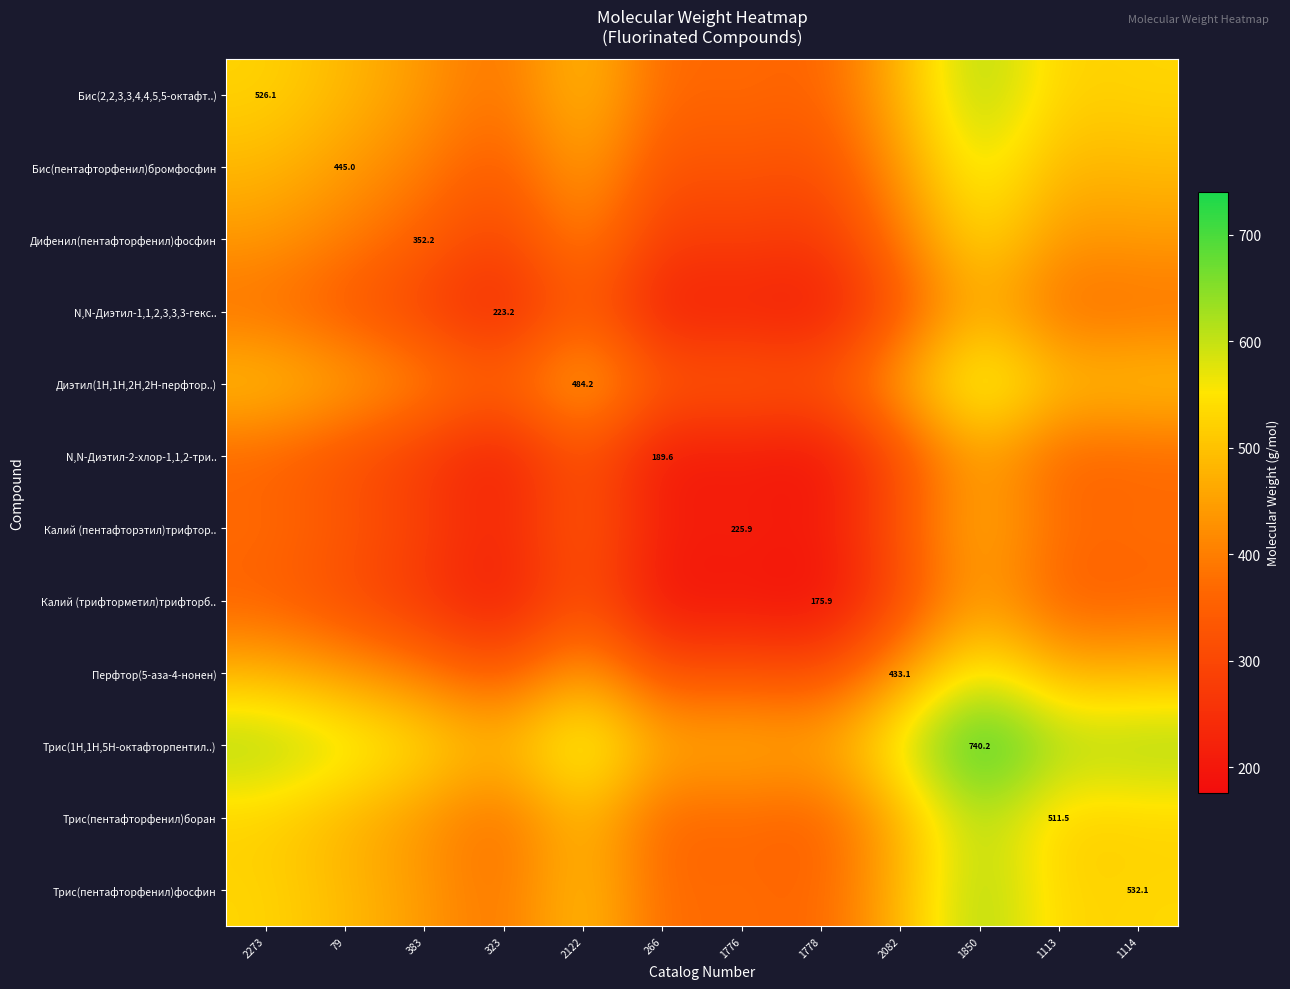

The value of Калий (пентафторэтил)трифтор.. at 1114 is 379.0. True or false?

True